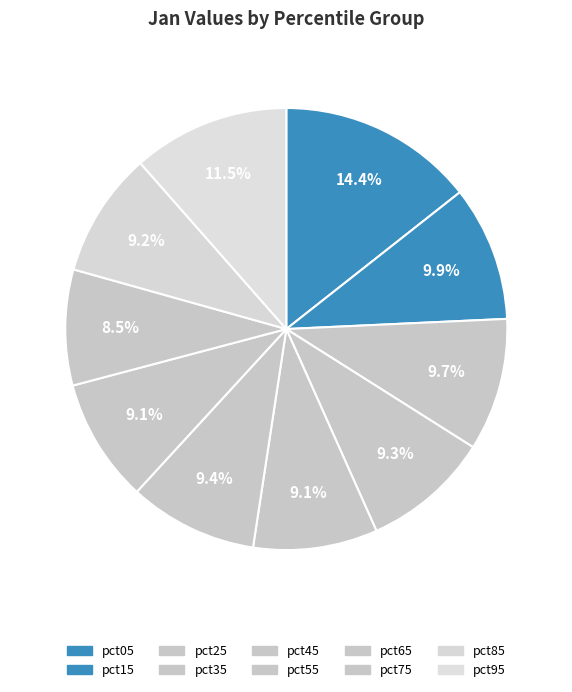

To the nearest percent, what portion does pct05 represent?

14%